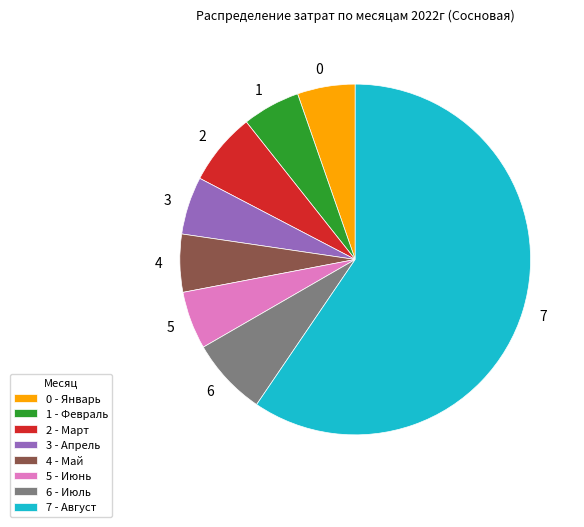

Is there any slice that represents more than half of the pie?

Yes